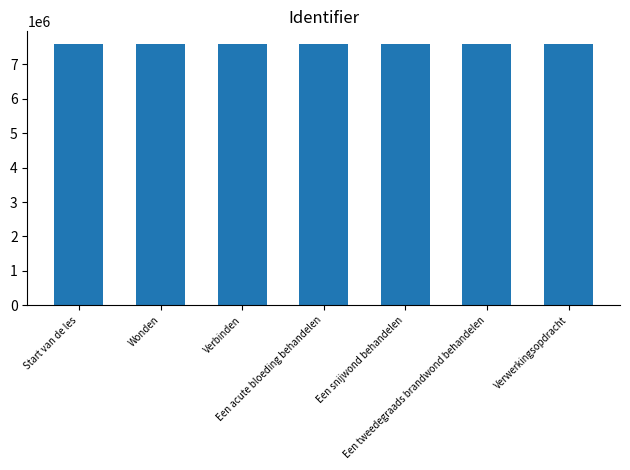

What is the smallest value displayed?

7577064